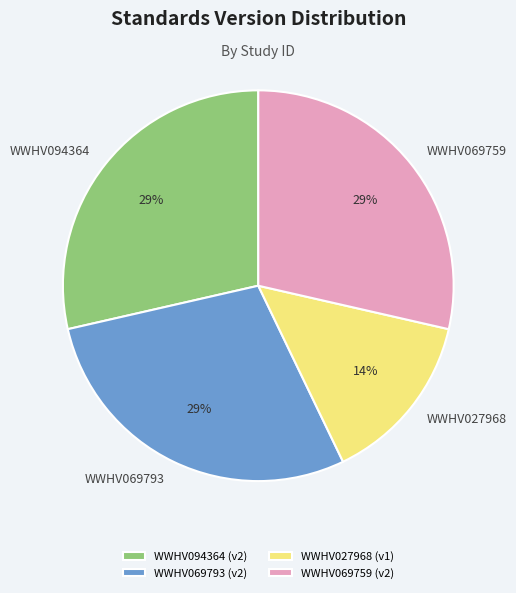

What is the smallest slice in the pie chart?

WWHV027968